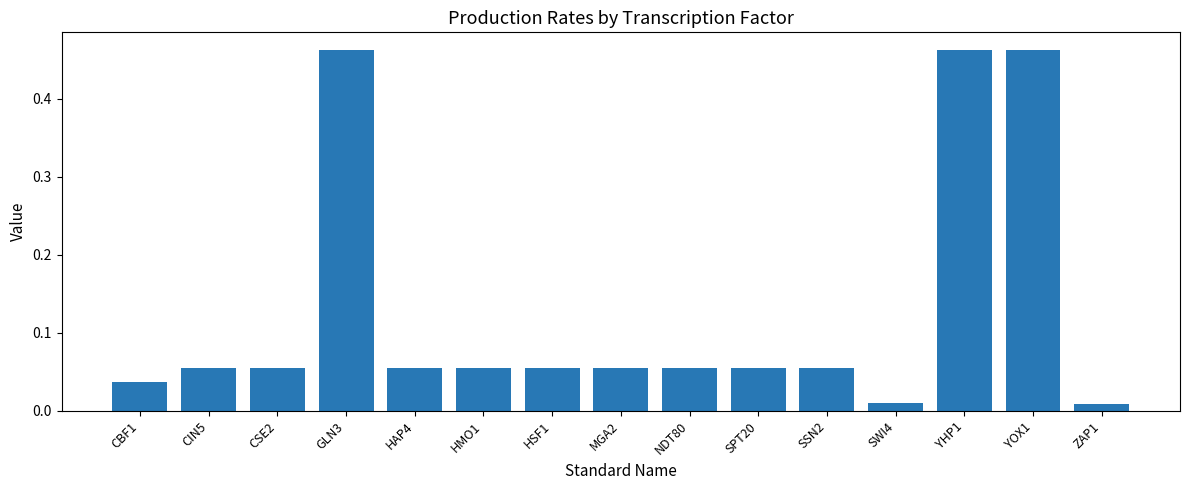

Between HMO1 and SWI4, which is larger?

HMO1